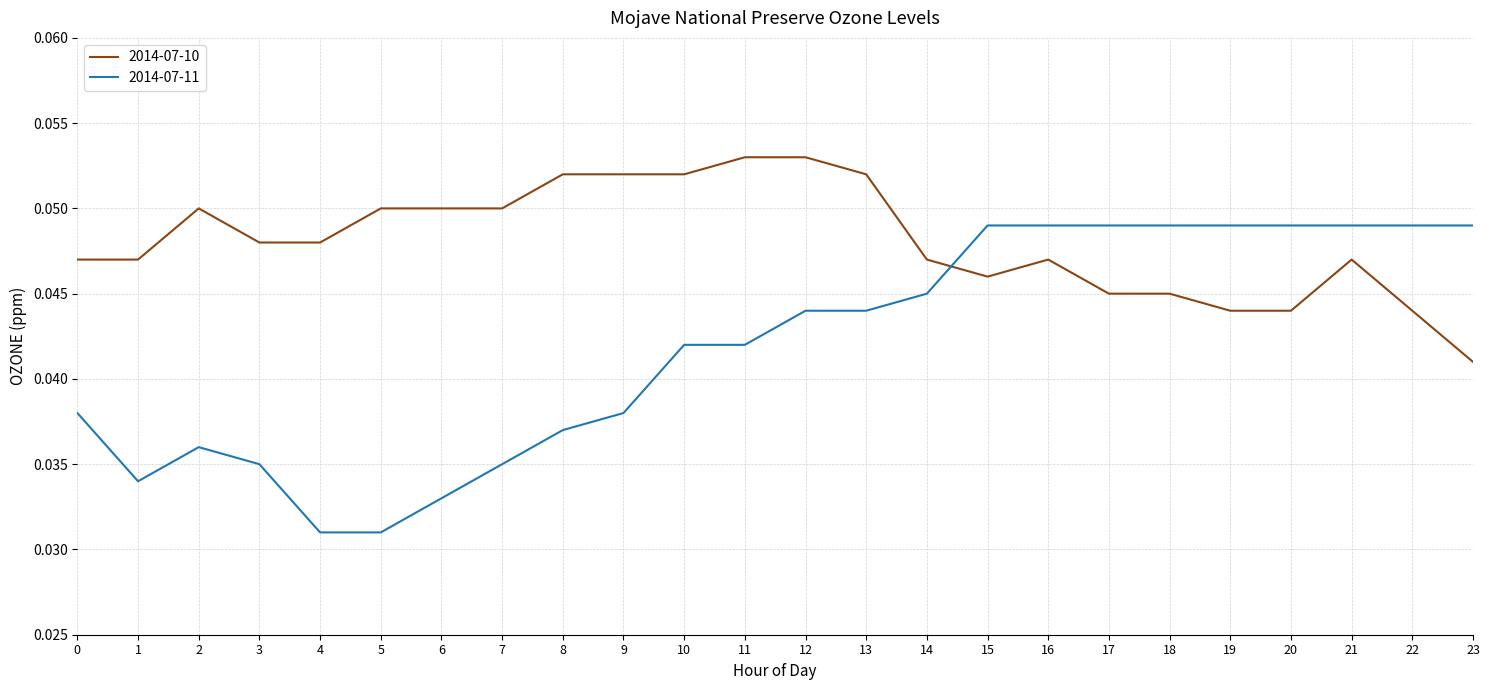

Between which two adjacent categories do 2014-07-11 and 2014-07-10 first intersect?

14 and 15